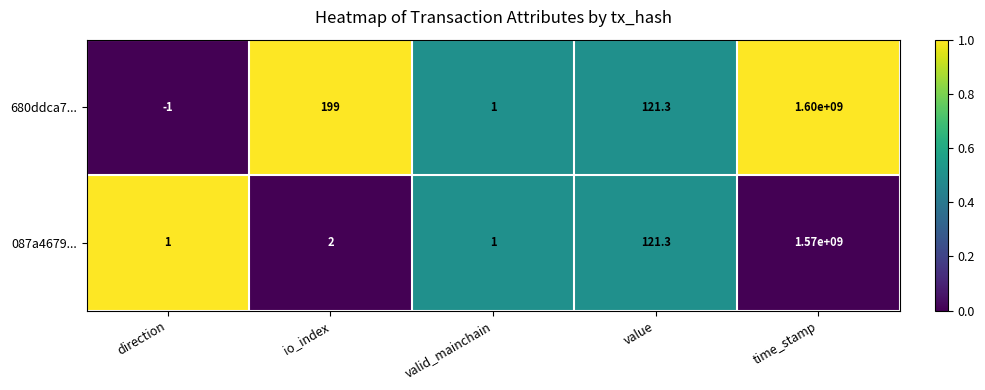

The value of 680ddca7... at time_stamp is 1600000000.0. True or false?

True